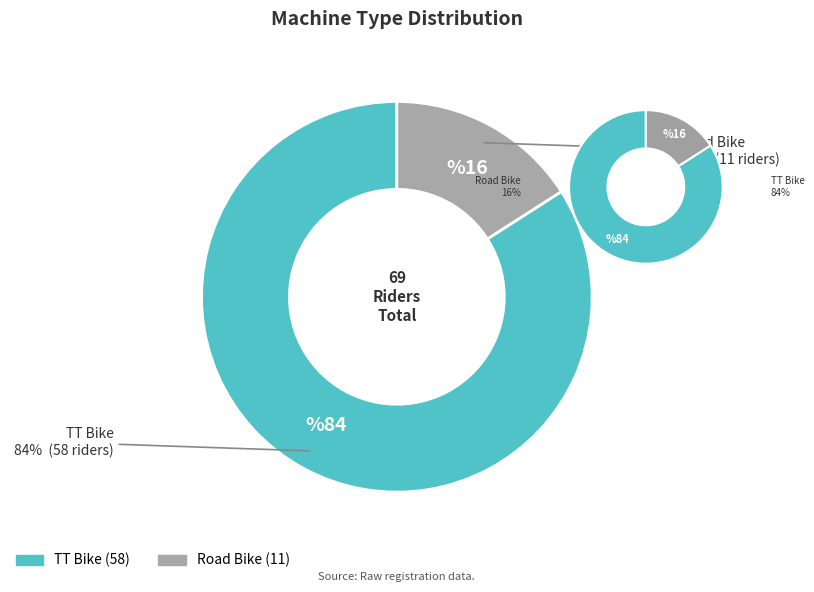

The TT Bike slice represents 93% of the pie. True or false?

False